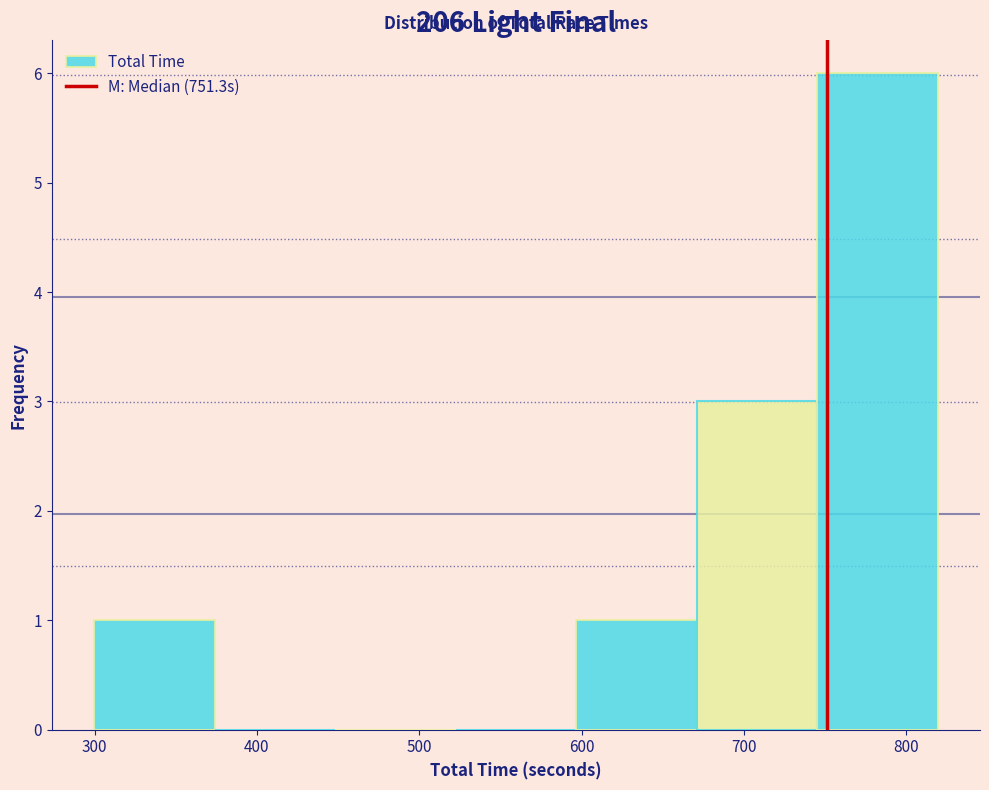

Reading left to right, transcribe this chart: for each bar, give the range it covers on the x-axis and its height. Neither the bar edges nor the heights are printed on the chart, so give them approximately, as read against the axes.

300 to 370: 1
370 to 450: 0
450 to 520: 0
520 to 600: 0
600 to 670: 1
670 to 750: 3
750 to 820: 6